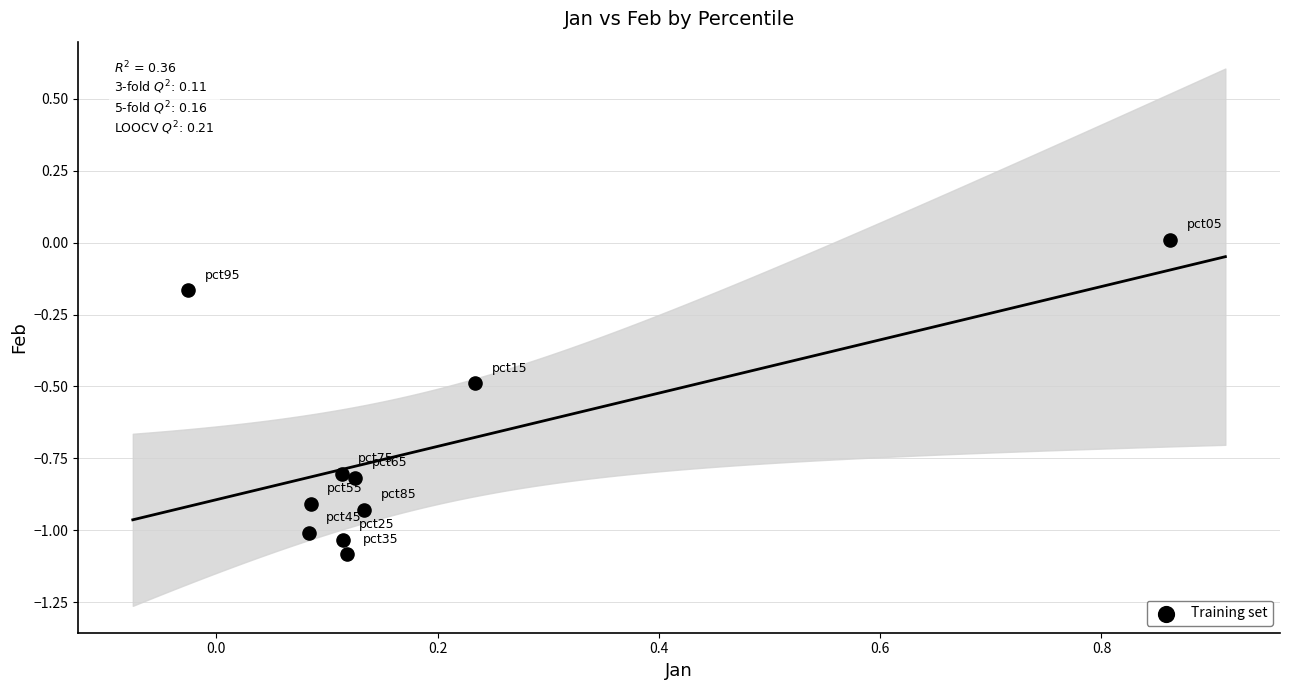

What is the average Y value?

-0.7